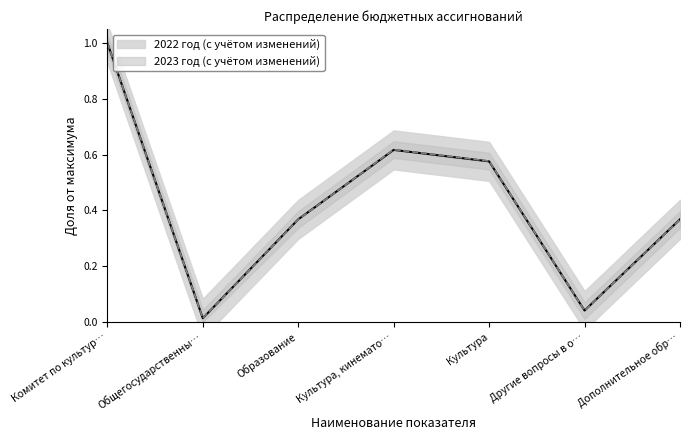

What is the value of the 2023 год (с учётом изменений) point at the 1st from the left?

1.0